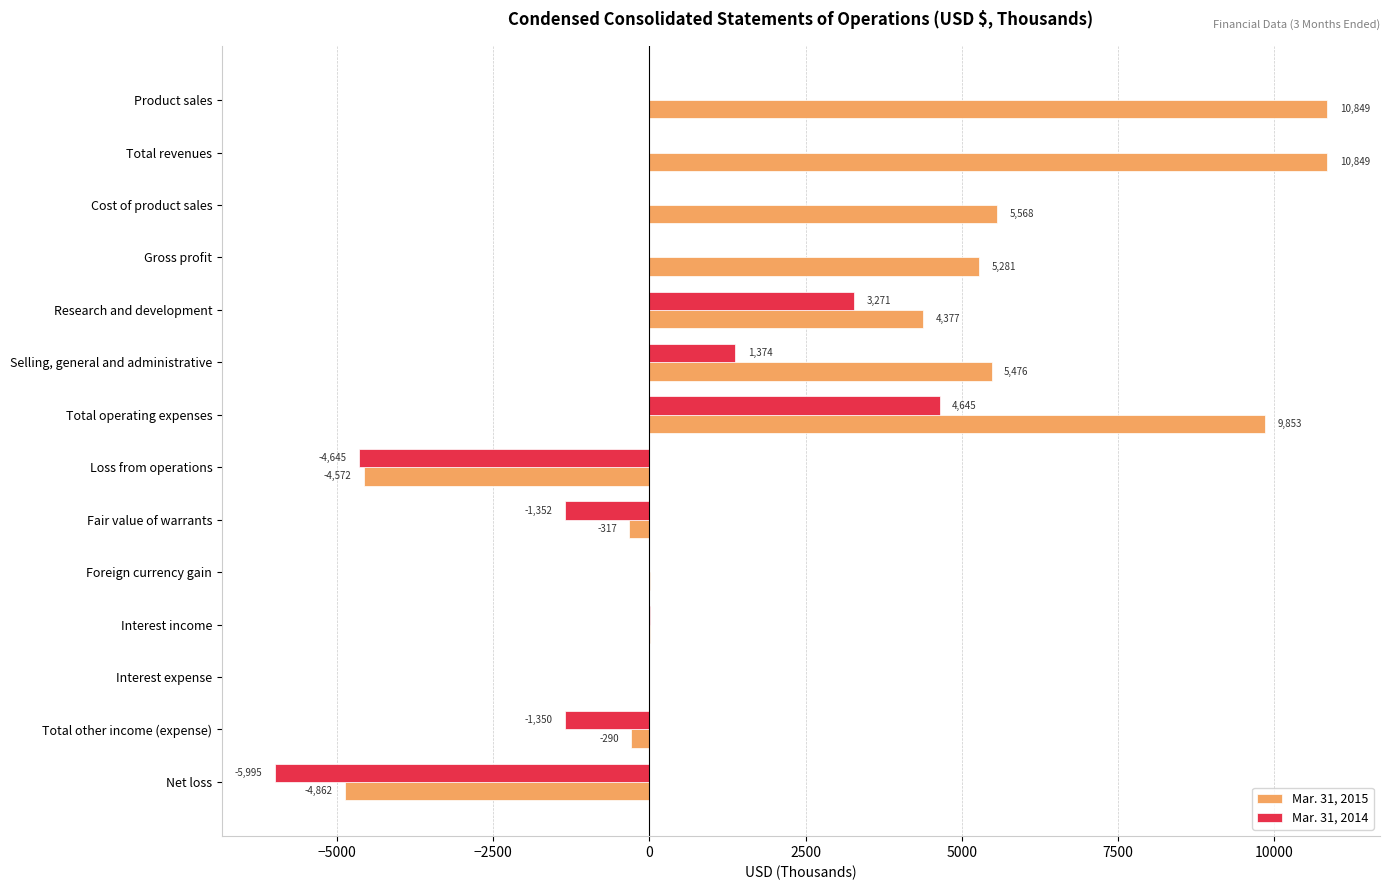

Where is Mar. 31, 2014 nearest to the value -675?

Interest expense